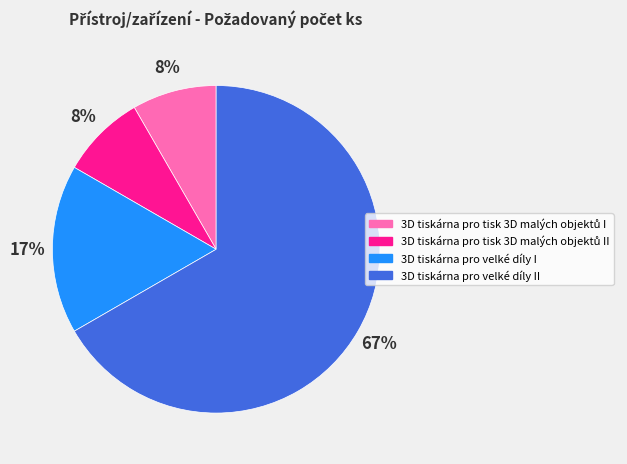

Does 3D tiskárna pro velké díly II account for over 50% of the chart?

Yes